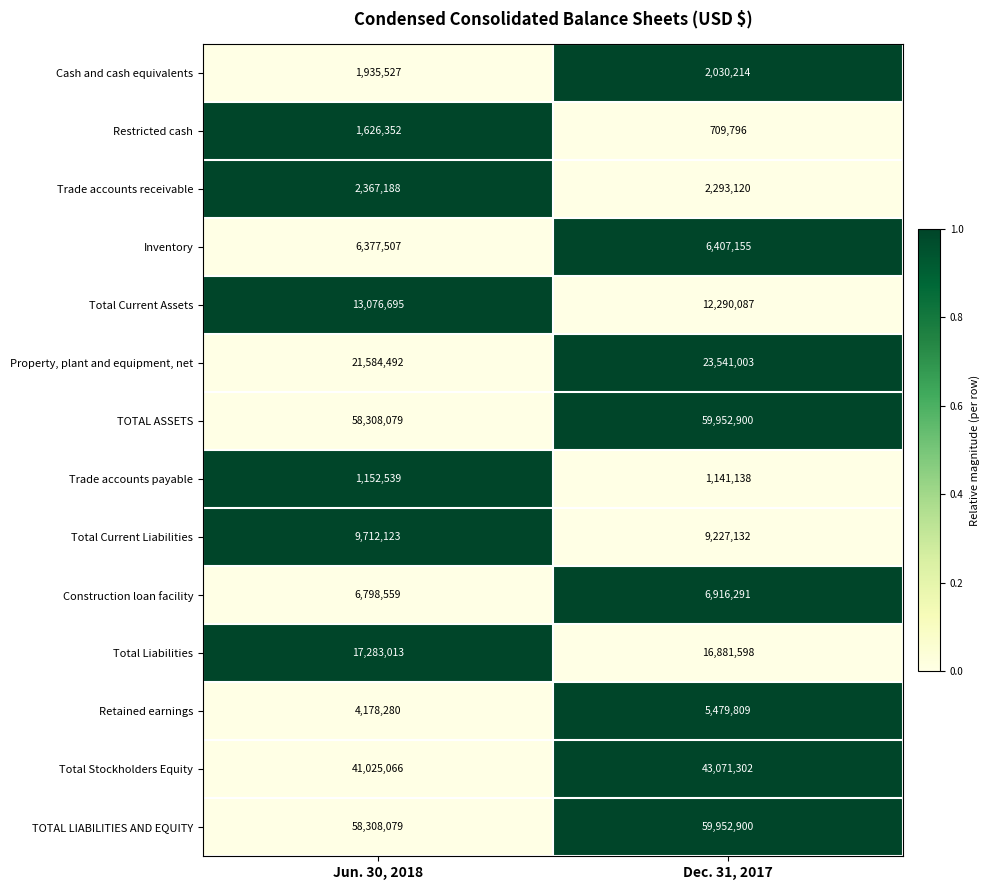

How many series are shown in this chart?

14